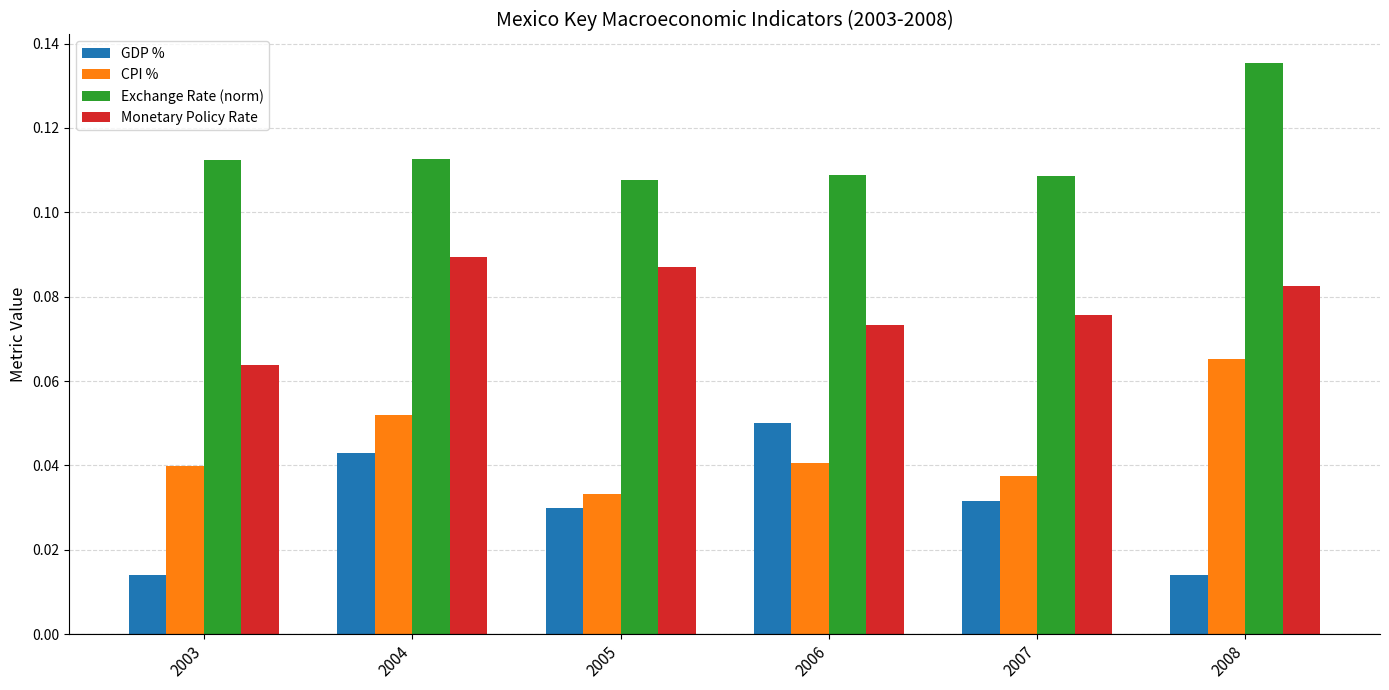

At which category does the chart reach its peak across all series?

2008